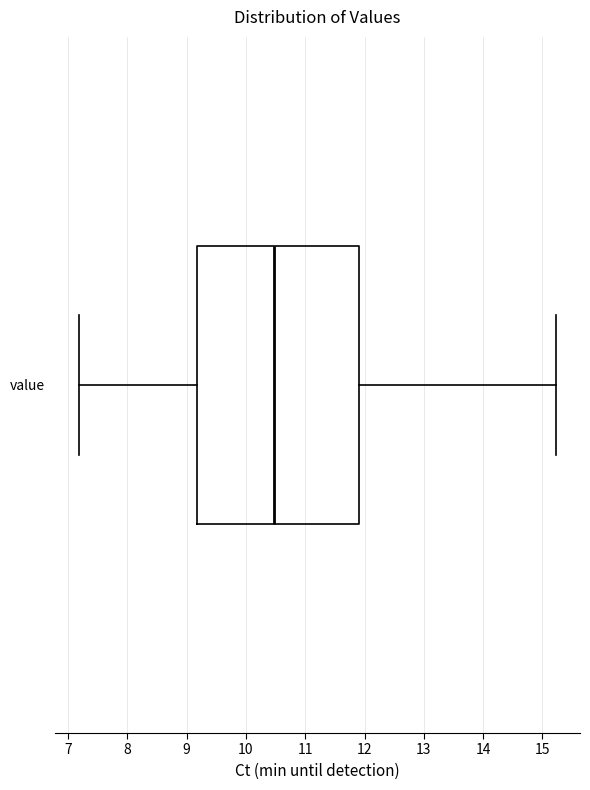

Where is the right edge of the box for value on the x-axis? The values are not printed on the chart, so give them approximately, as read against the axis.

11.9